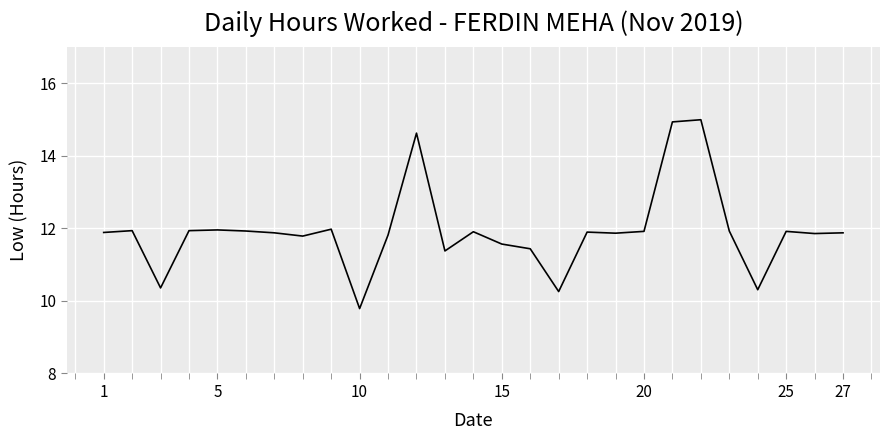

What is the difference between the maximum and minimum values?

5.2